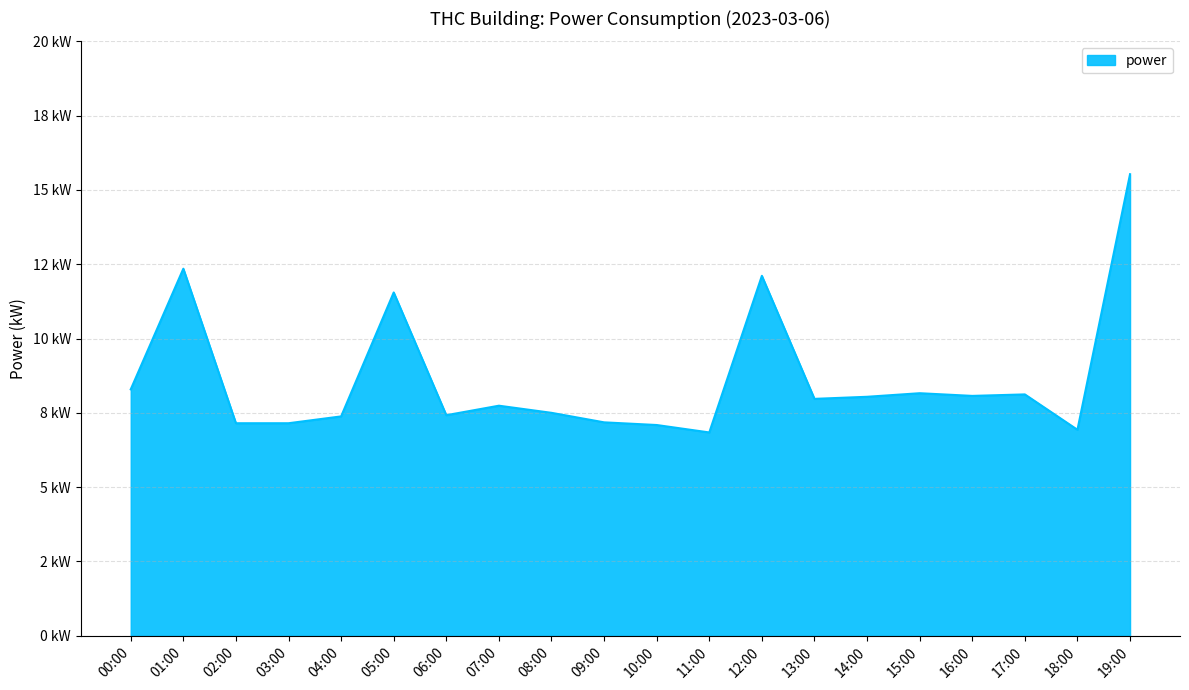

Where is the first local maximum?

01:00